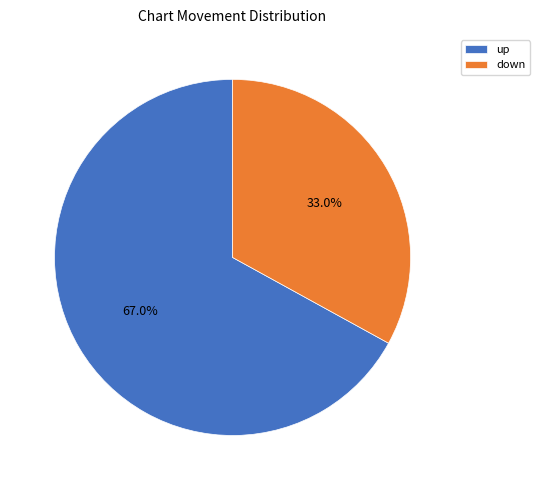

Which category accounts for the majority?

up